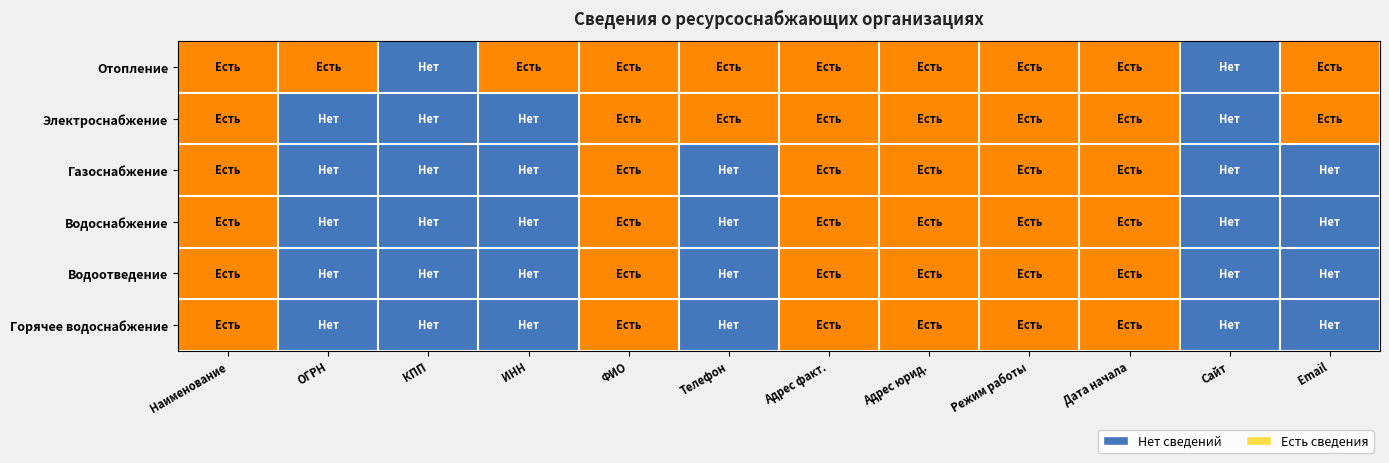

Between Режим работы and Наименование, which is larger?

Режим работы